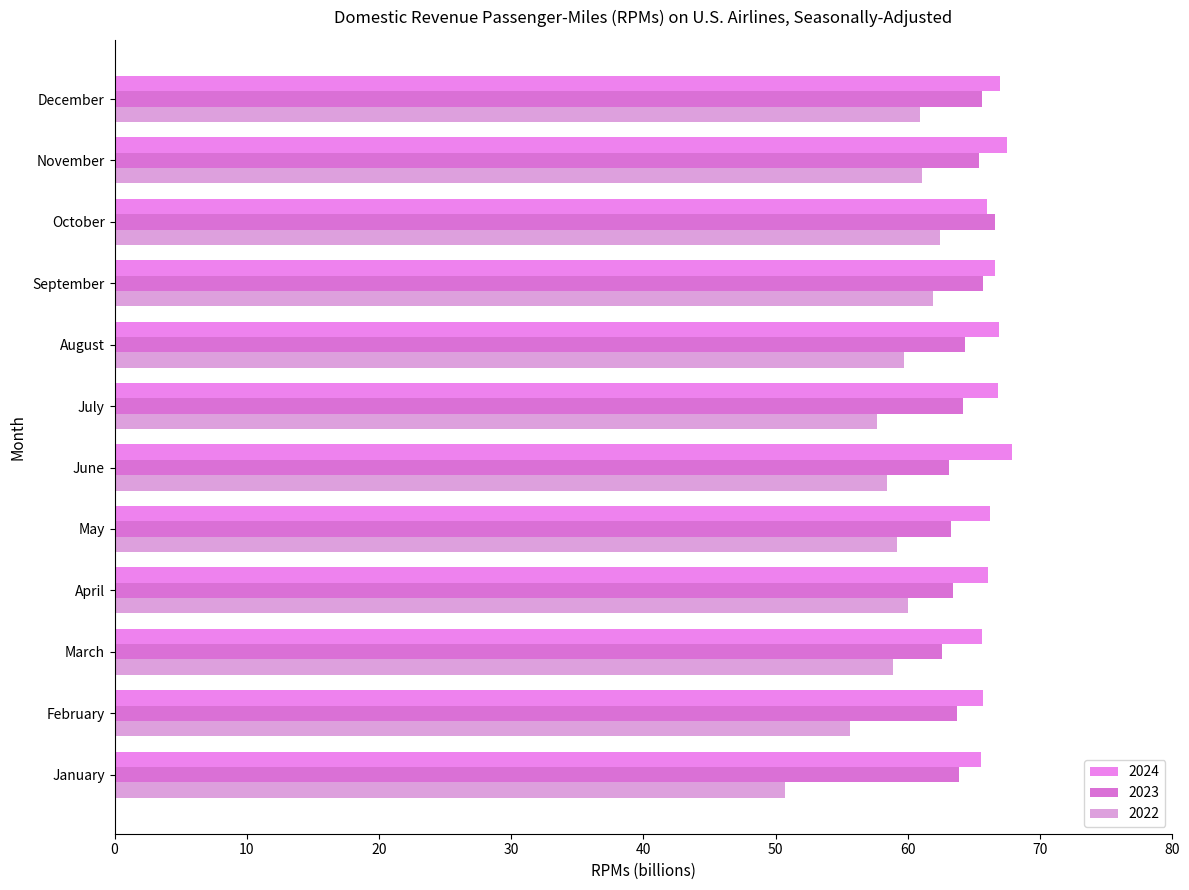

How many categories are shown in the chart?

12